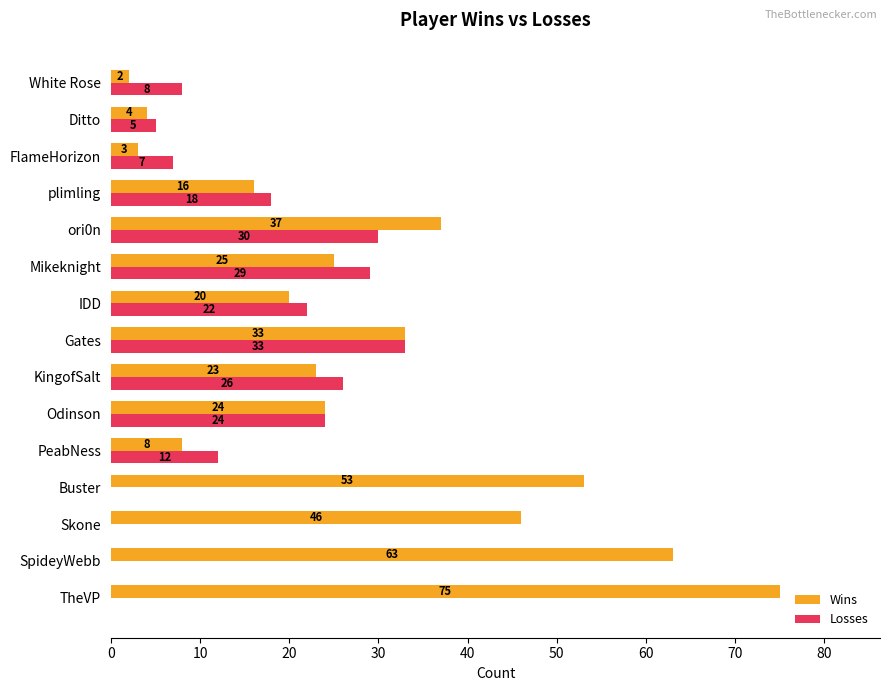

What is the maximum value for Wins?

75